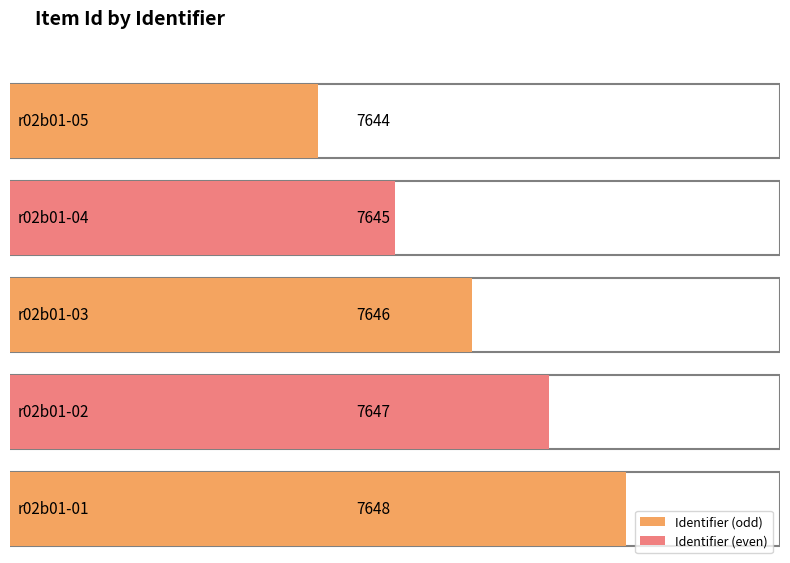

Rank the categories by value from lowest to highest.

r02b01-05, r02b01-04, r02b01-03, r02b01-02, r02b01-01